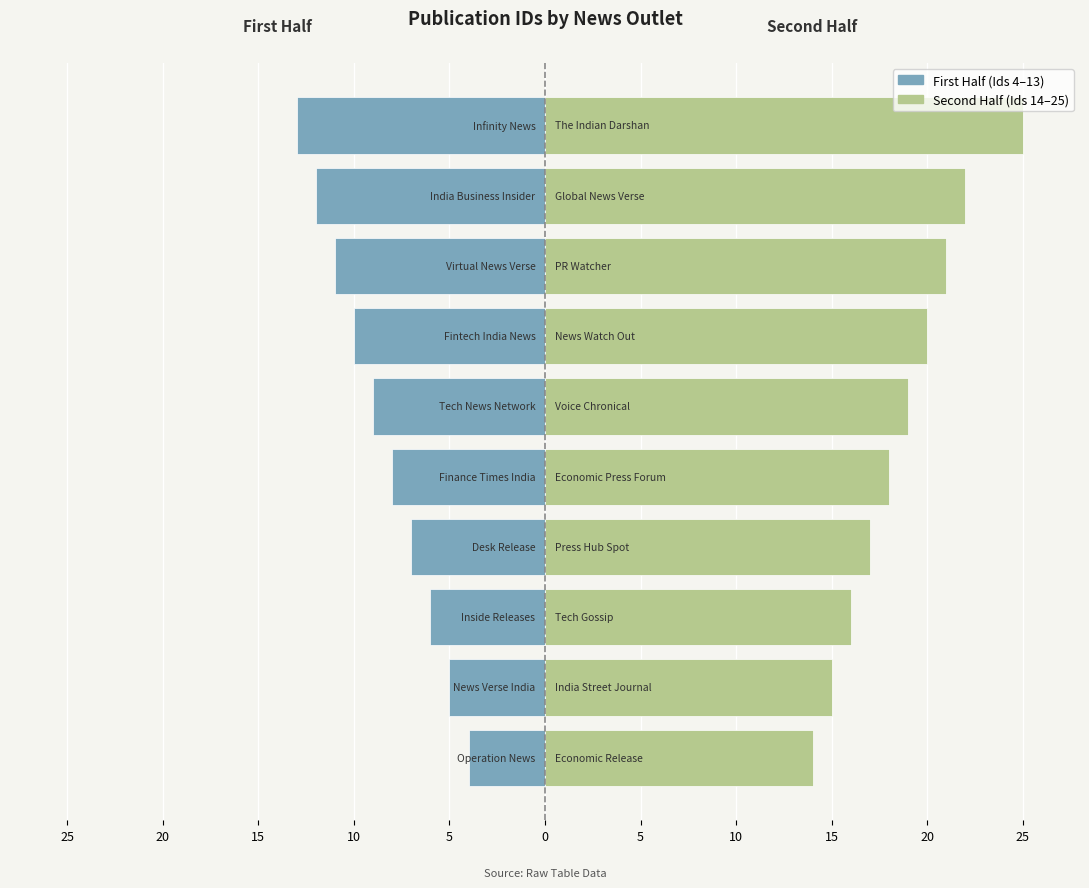

How many values in the First Half (Ids 4–13) series exceed -8?

4